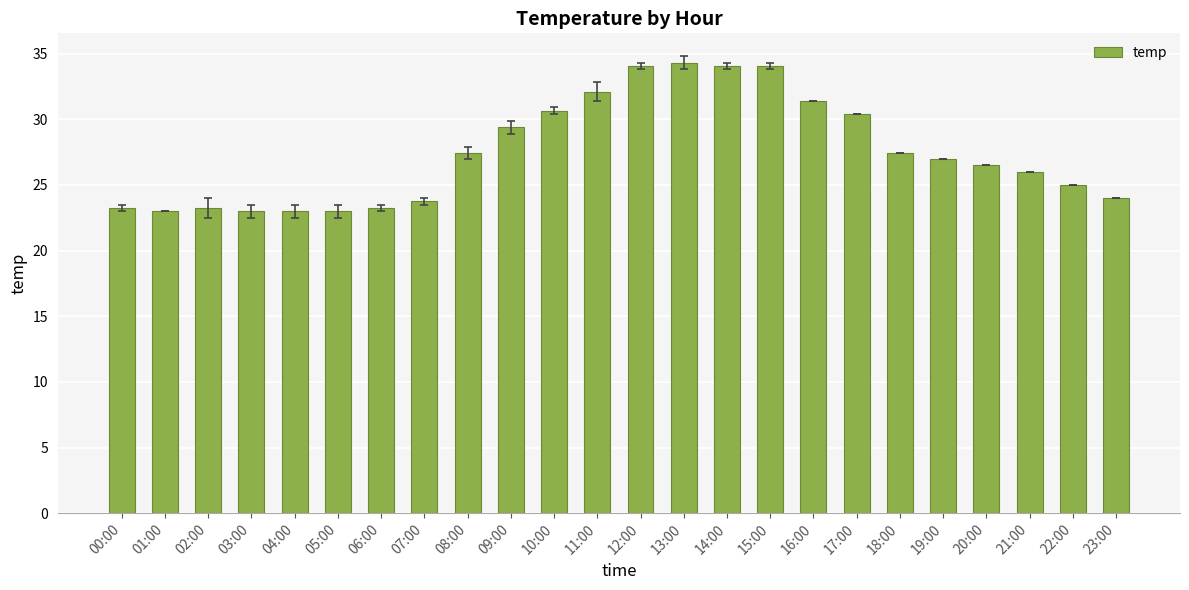

What is the average value?

27.5